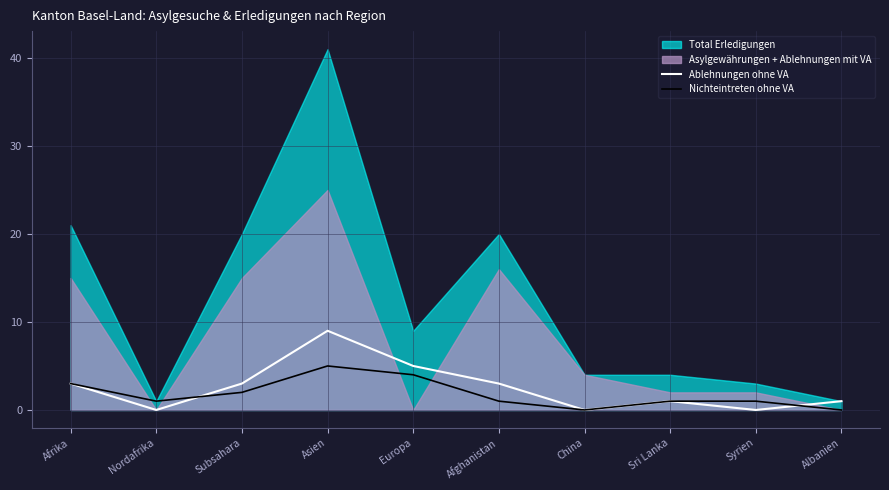

How many interior local valleys does the Ablehnungen ohne VA series have?

3